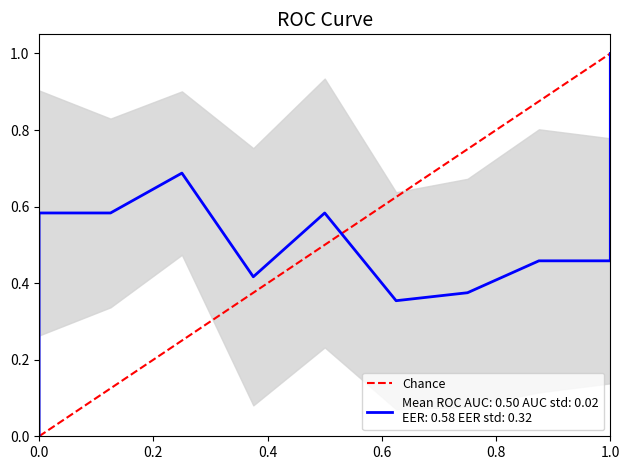

The value at 0.0 is 0. True or false?

True